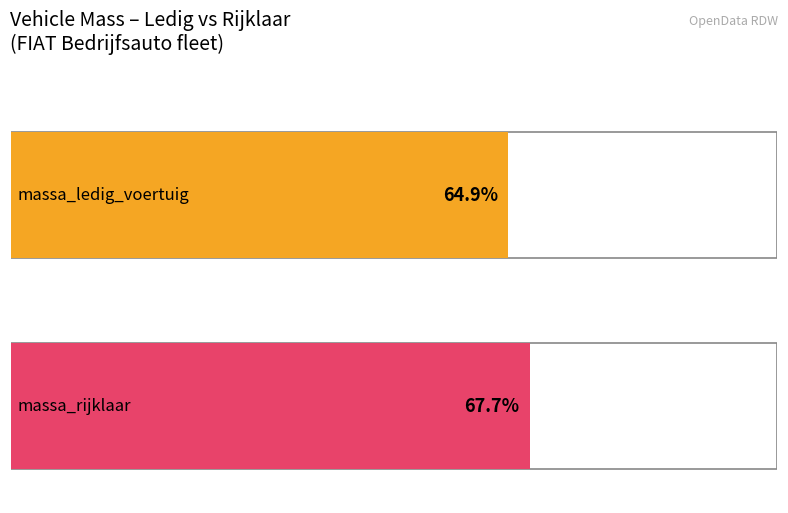

How many series are shown in this chart?

2